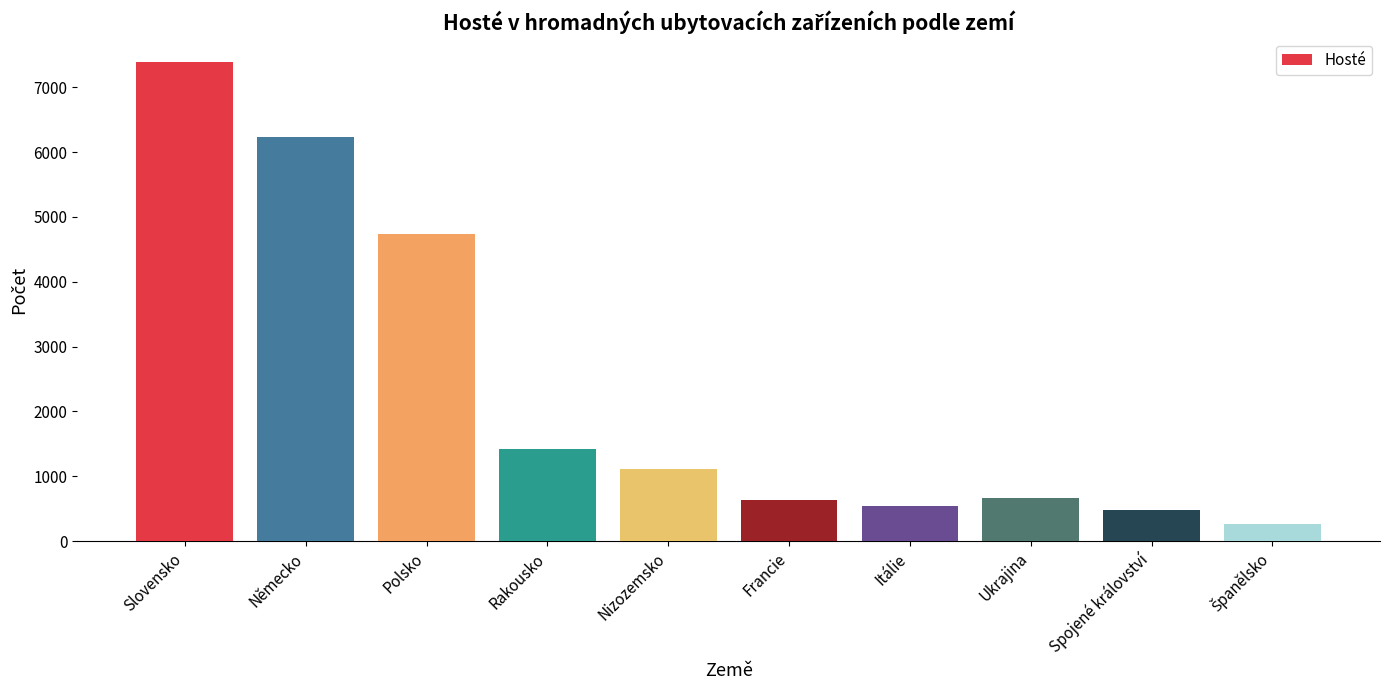

What value does the data have at Nizozemsko?

1106